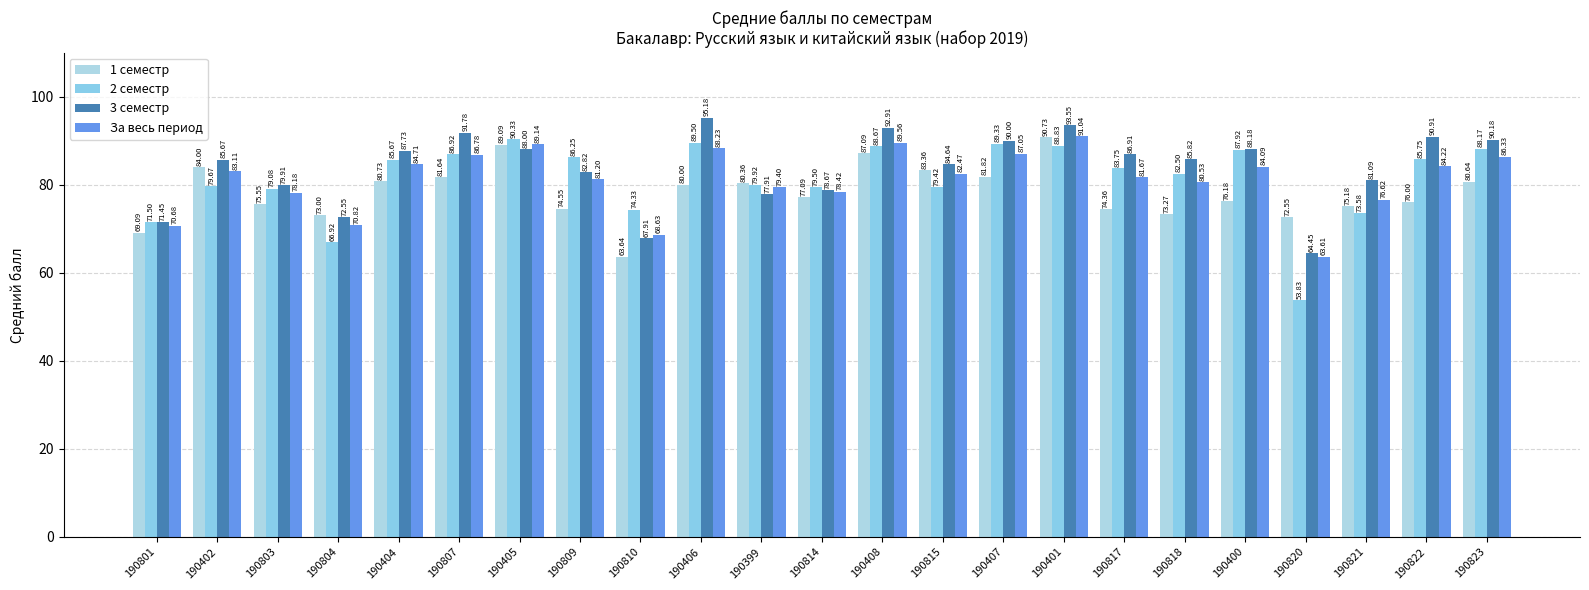

Which category has the lowest value in the 3 семестр series?

190820